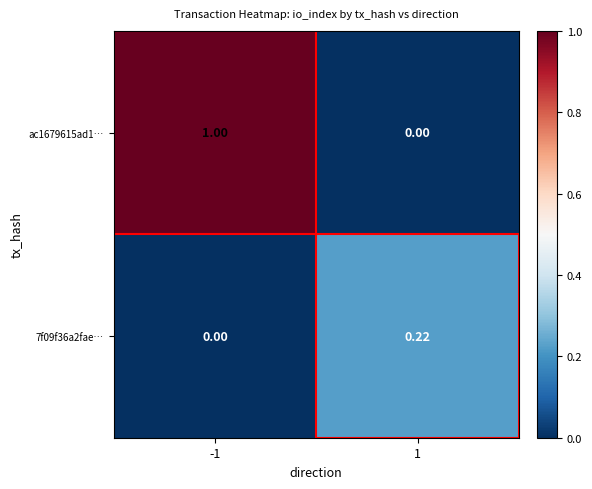

How many data points does each series have?

2